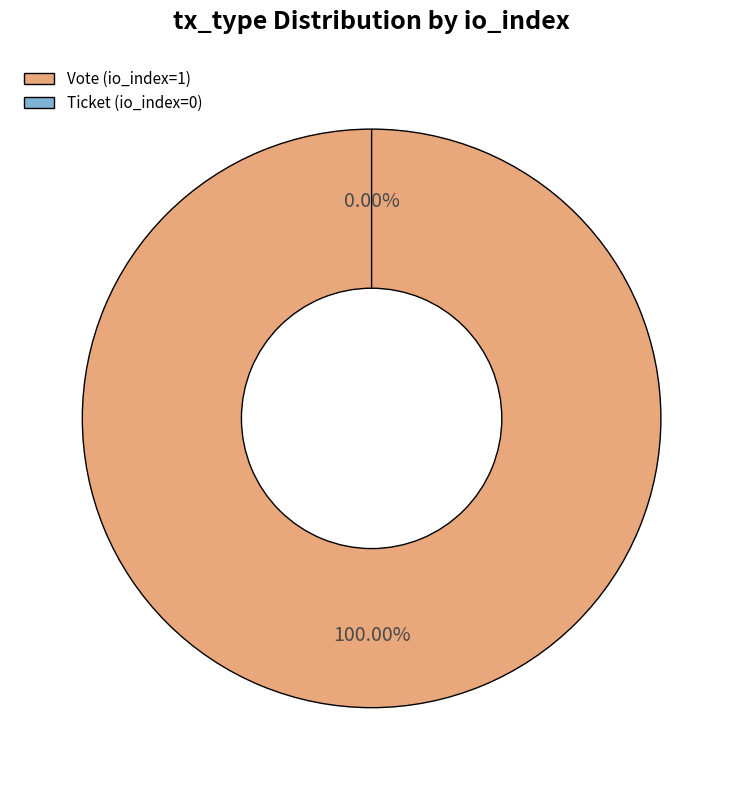

Which category accounts for the majority?

Vote (io_index=1)